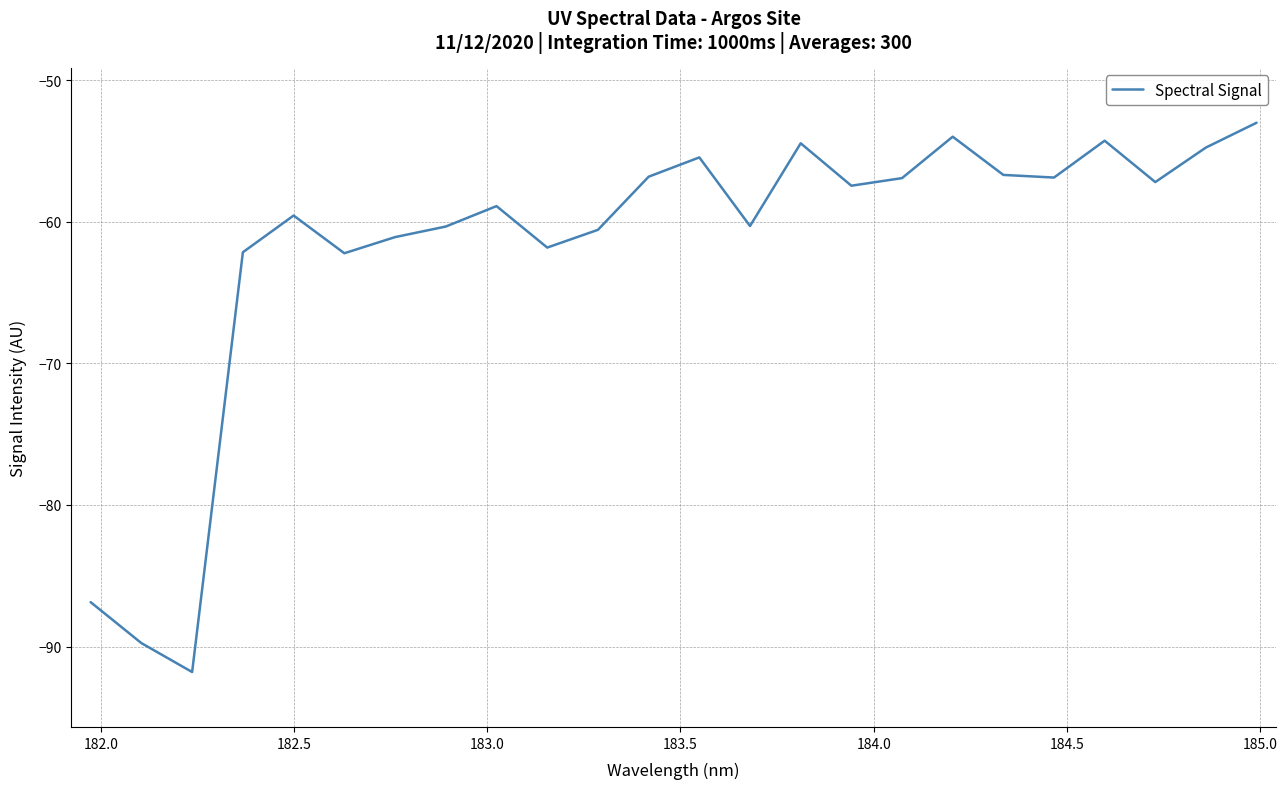

What is the smallest value displayed?

-91.8